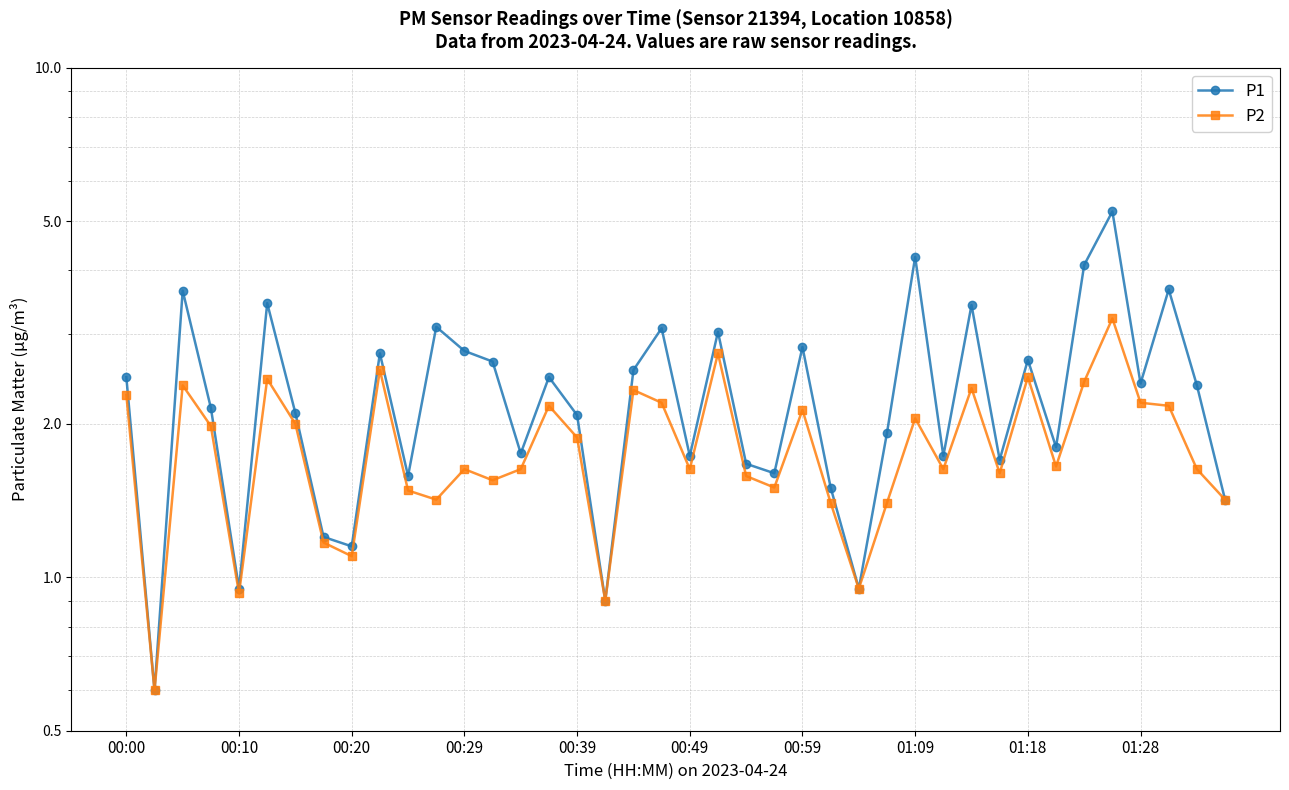

At how many categories does at least one series exceed 2?

23